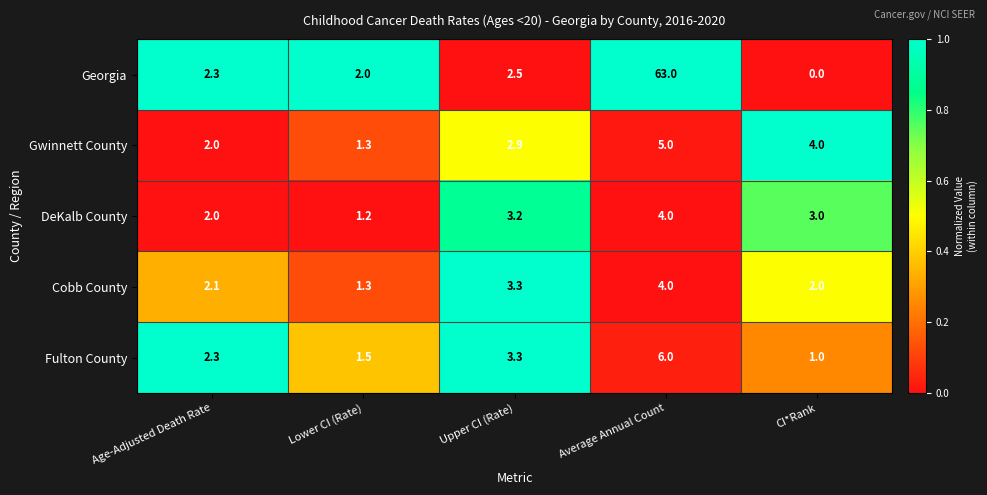

Where is Georgia nearest to the value 31?

Upper CI (Rate)